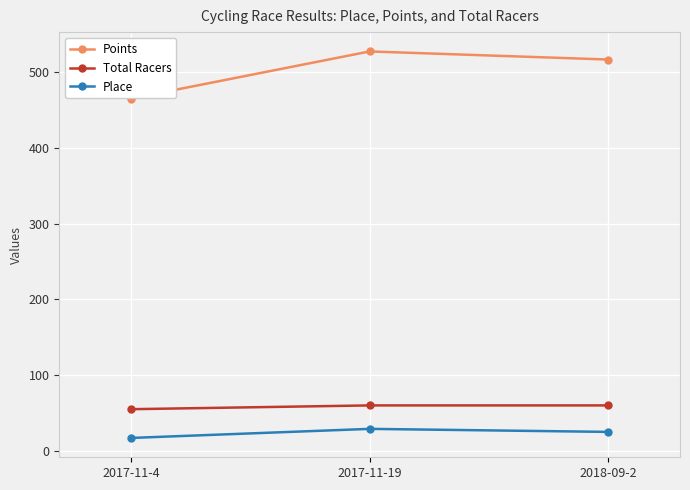

What is the maximum value for Place?

29.0